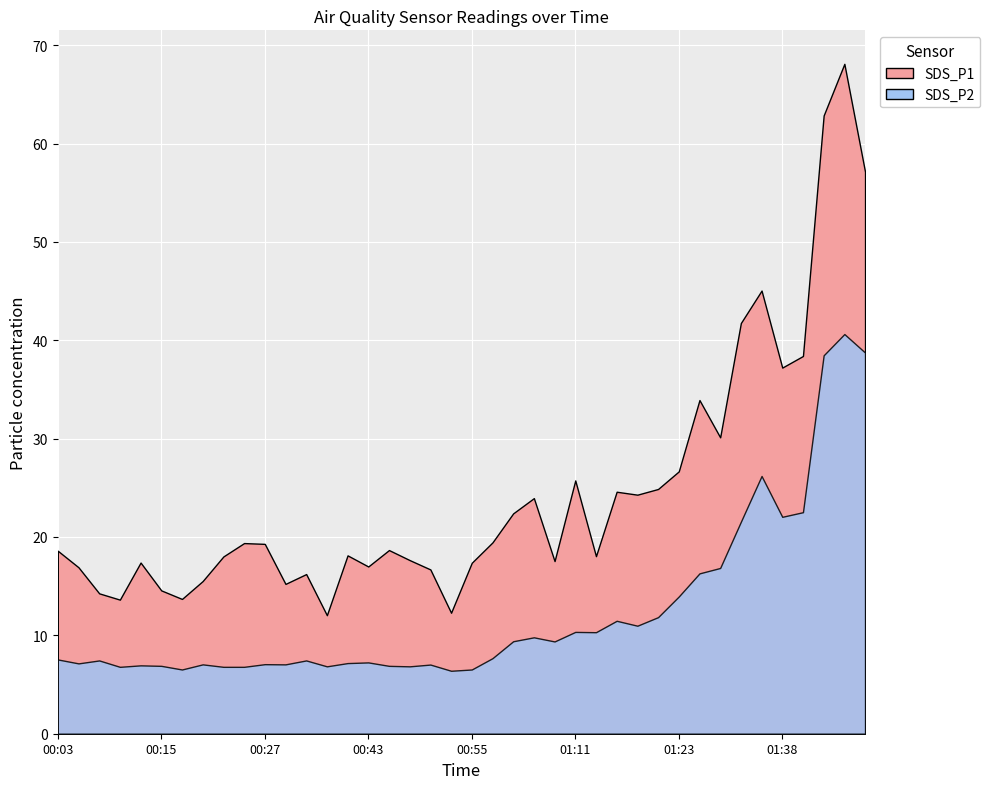

True or false: SDS_P2 has more than 1 interior local peaks.

True